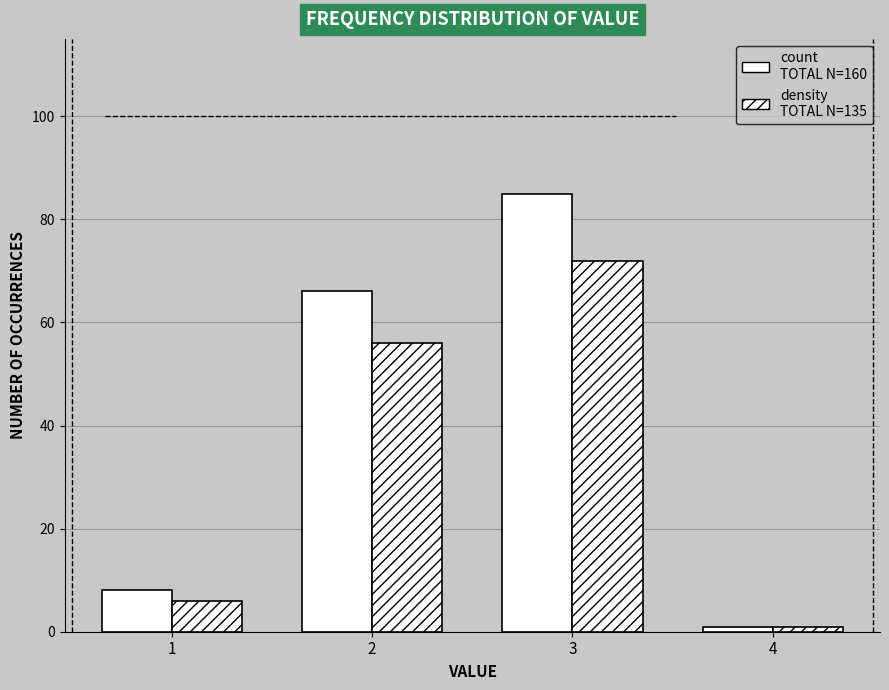

How many bars are there in total?

8